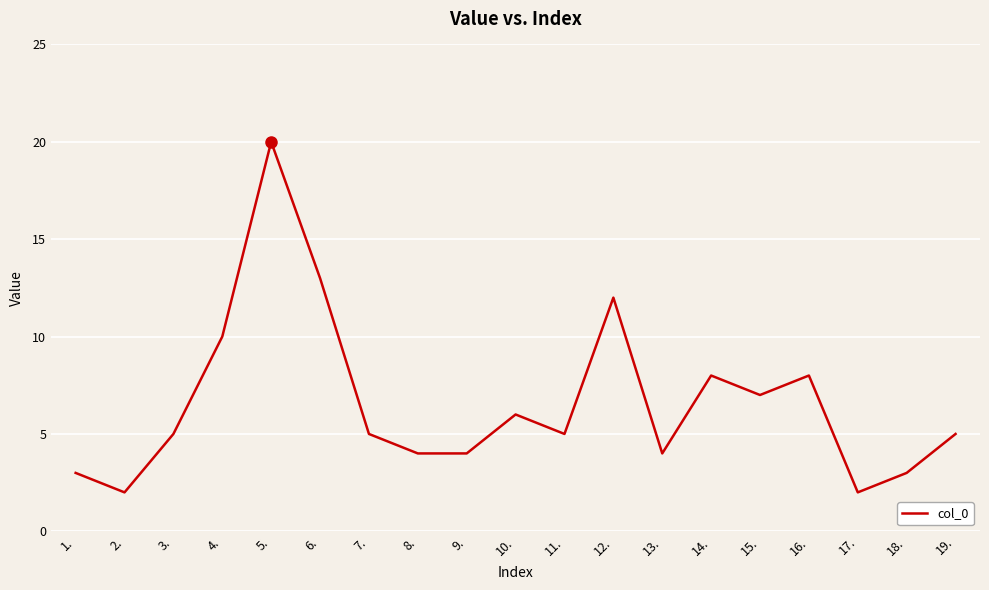

Approximately how many times larger is the value at 12. compared to 19.?

2.4